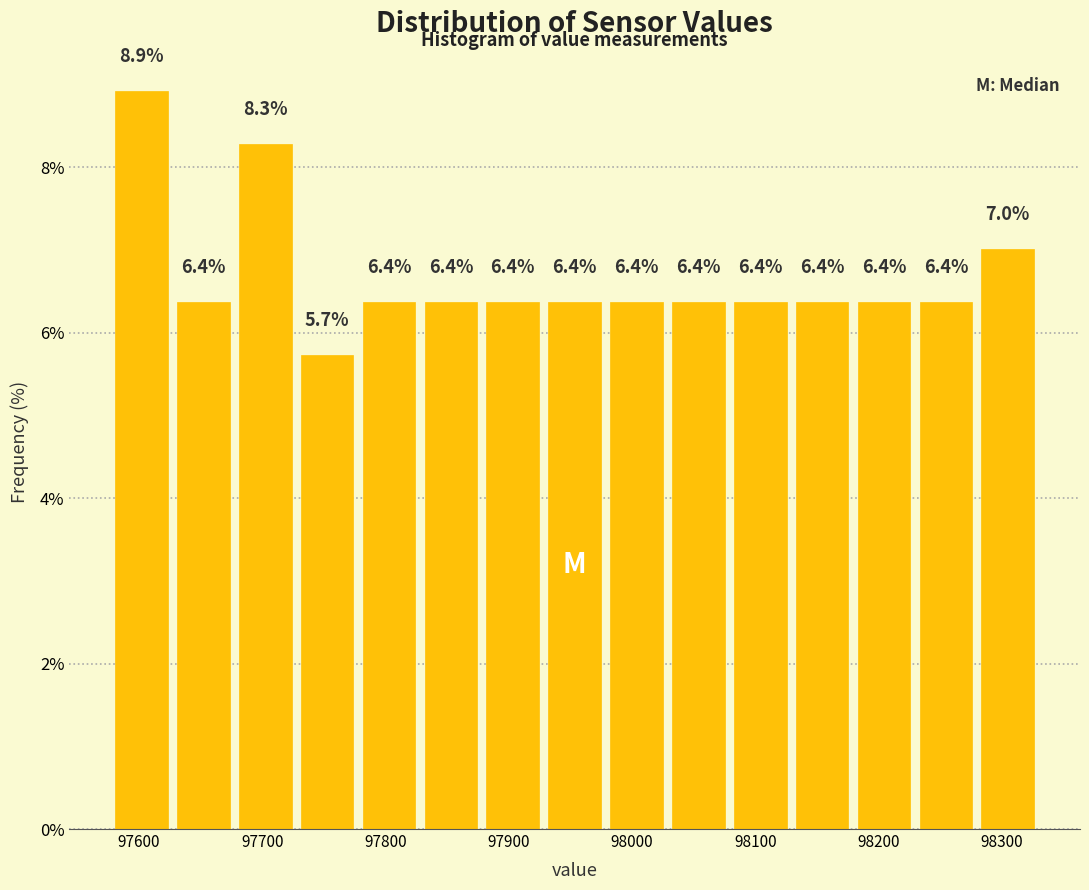

Over which range of the x-axis is the bar tallest?

97580 to 97630